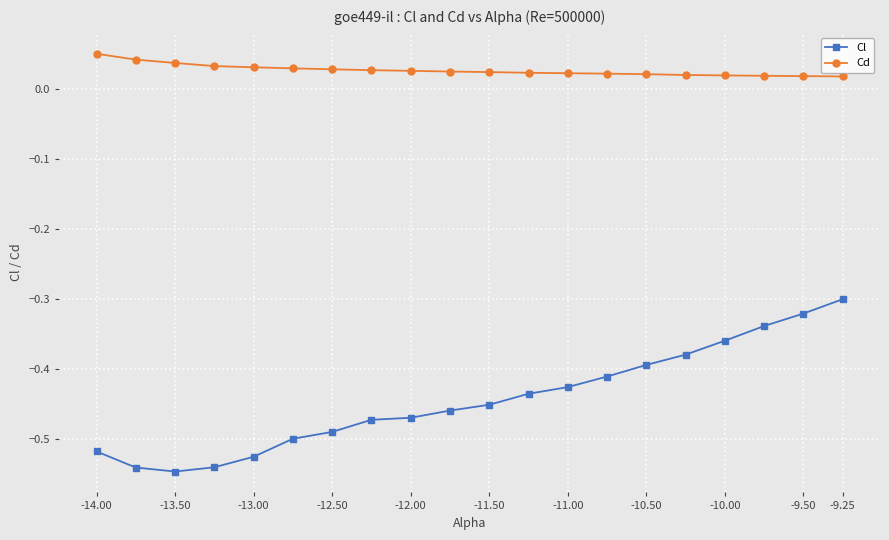

How many distinct data groups are displayed?

2